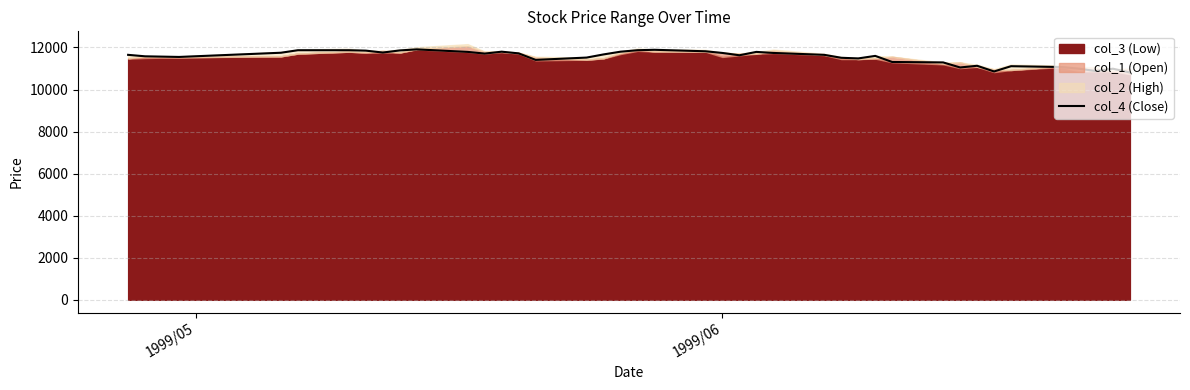

What is the highest value of the col_4 (Close) series?

11910